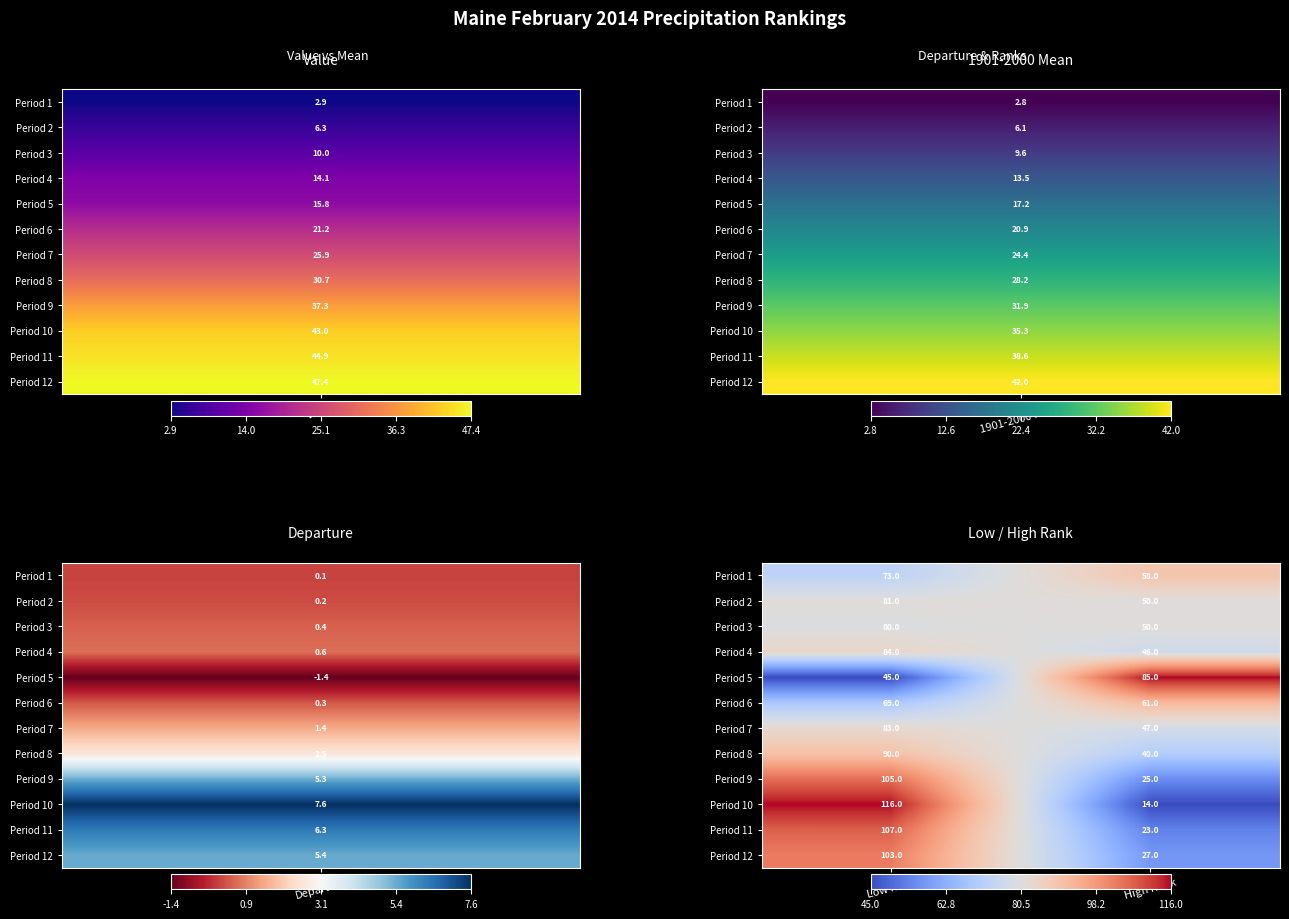

Is the value of Period 6 at Low Rank greater than the value of Period 11 at High Rank?

Yes